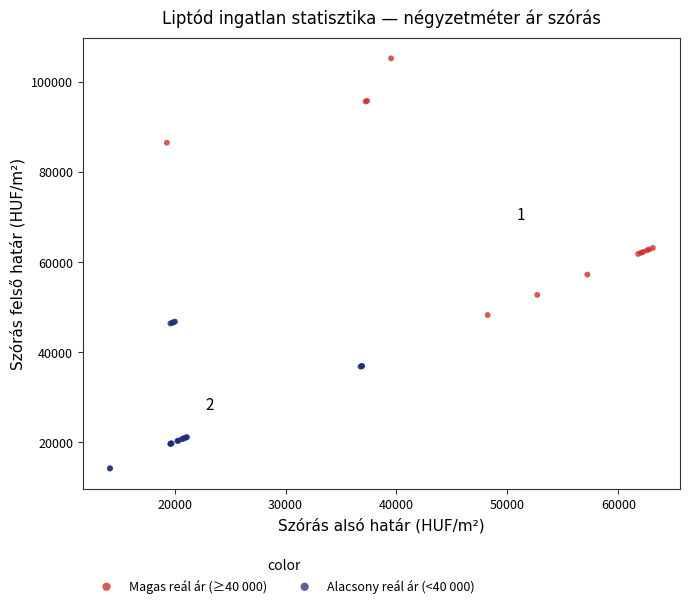

Which series reaches the minimum Y coordinate?

Alacsony reál ár (<40 000)